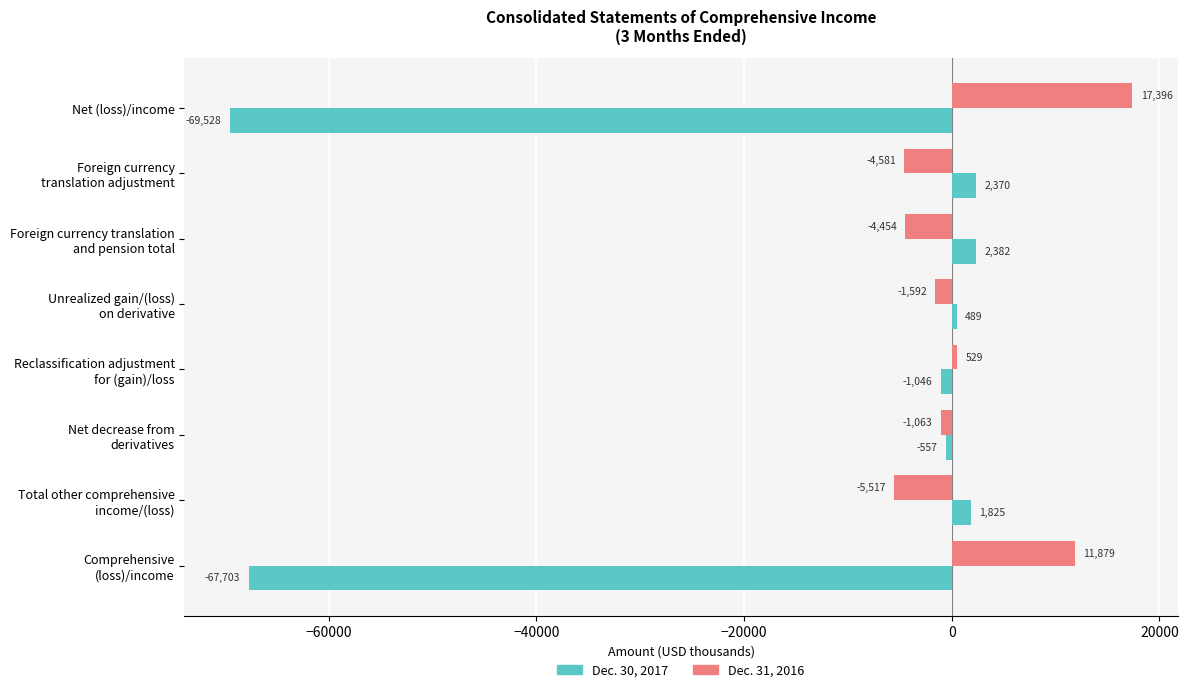

At which category does the chart reach its minimum across all series?

Net (loss)/income